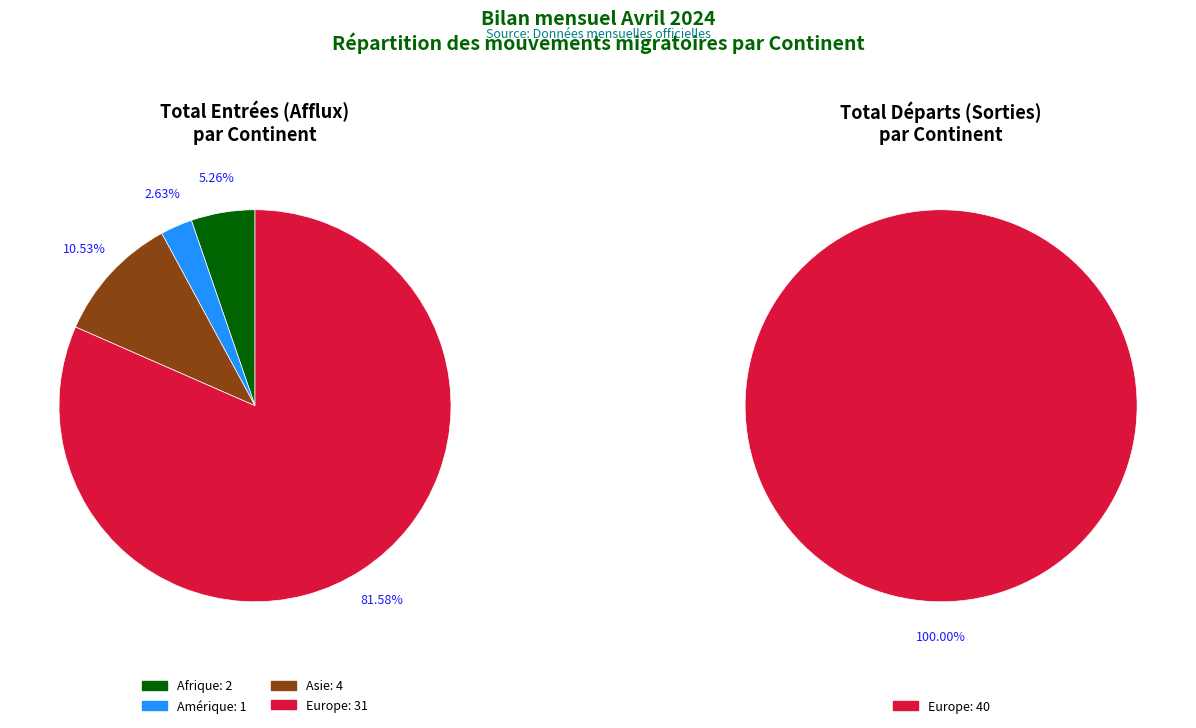

Between Amérique and Afrique, which is larger?

Afrique